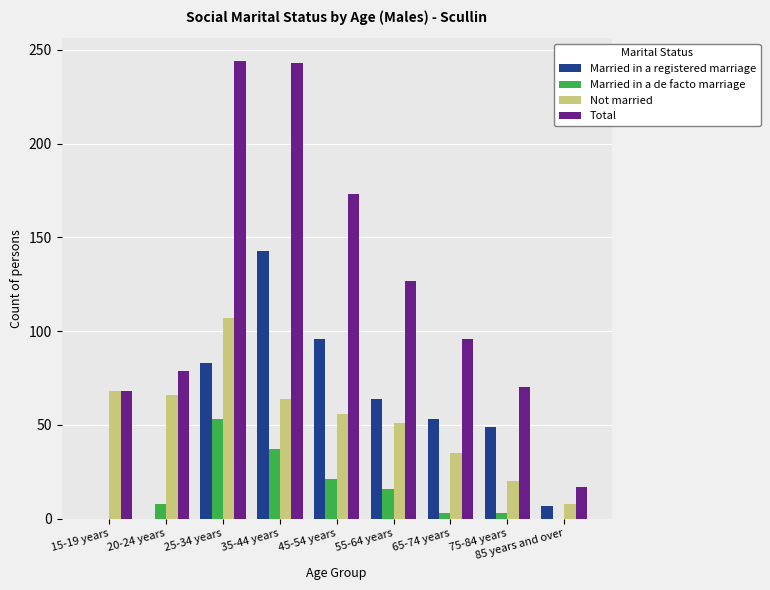

True or false: Married in a registered marriage has a value of 33 at 55-64 years.

False